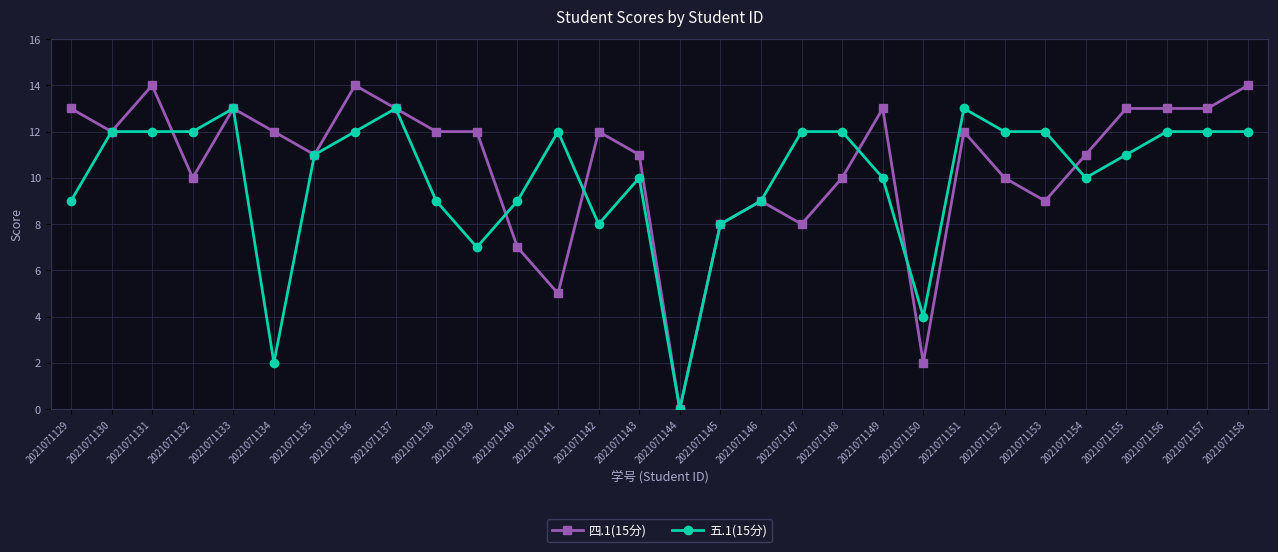

Reading left to right, transcribe all the data shown in this chart.

四.1(15分): 13	12	14	10	13	12	11	14	13	12	12	7	5	12	11	0	8	9	8	10	13	2	12	10	9	11	13	13	13	14
五.1(15分): 9	12	12	12	13	2	11	12	13	9	7	9	12	8	10	0	8	9	12	12	10	4	13	12	12	10	11	12	12	12